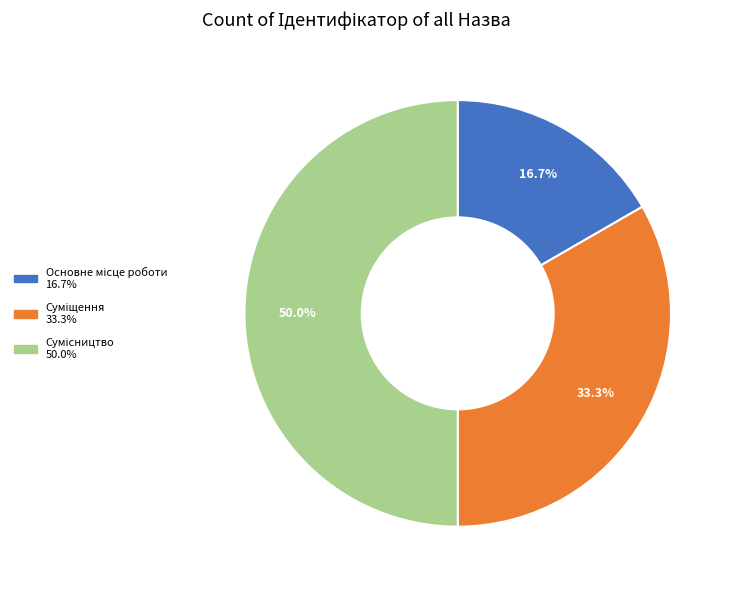

Combined, what portion of the pie is Сумісництво and Основне місце роботи?

66.7%